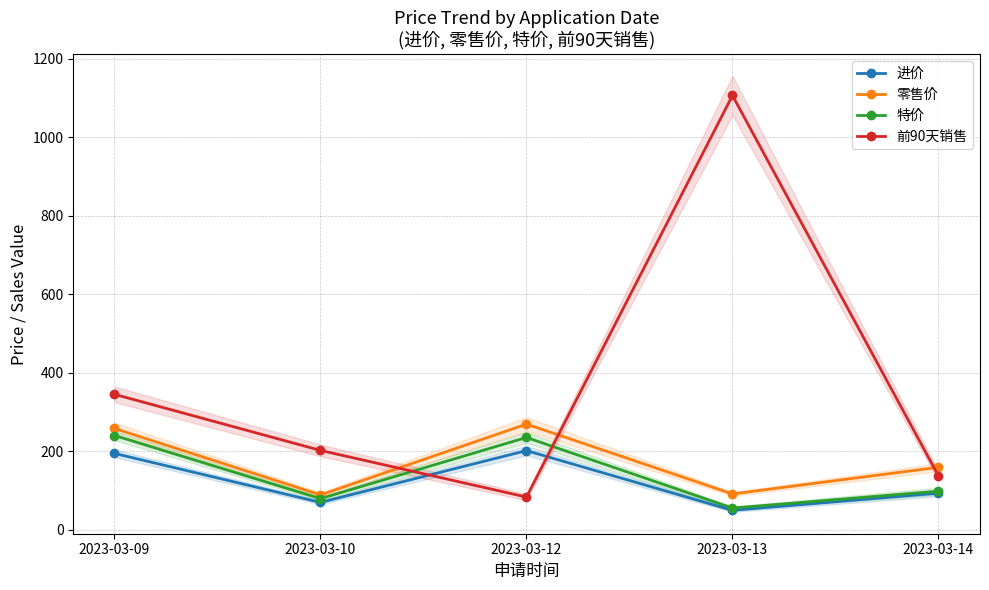

How many data points in 进价 are less than 93?

2